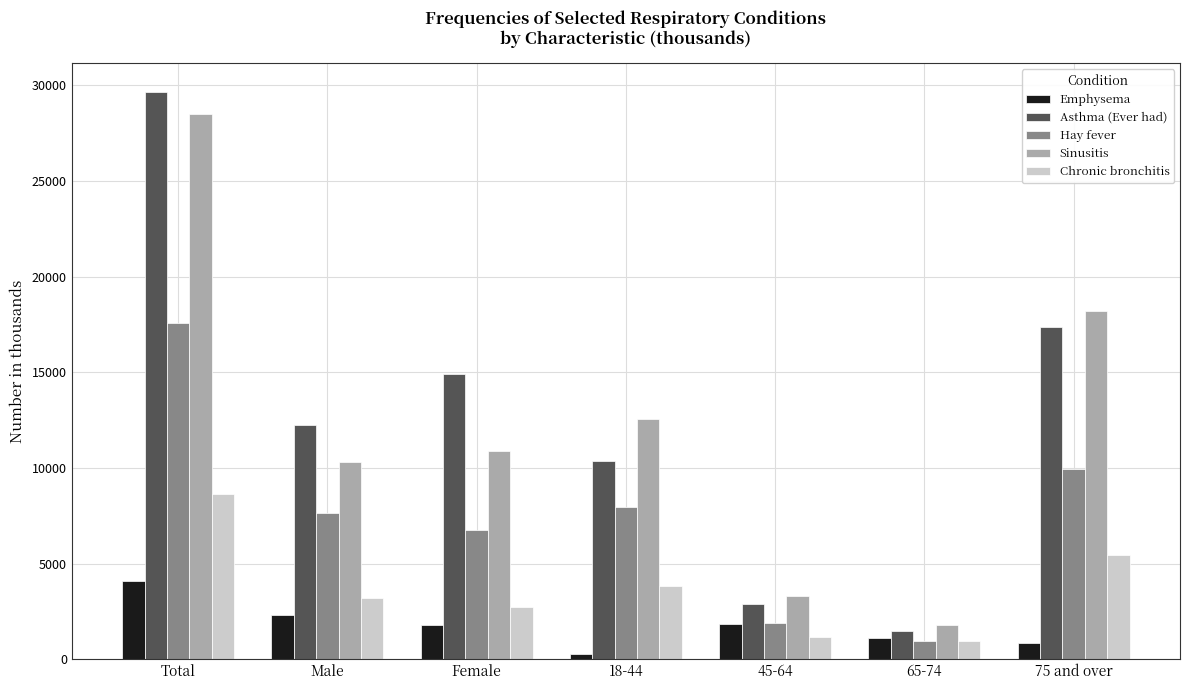

Which series changed the most between Female and 45-64?

Asthma (Ever had)